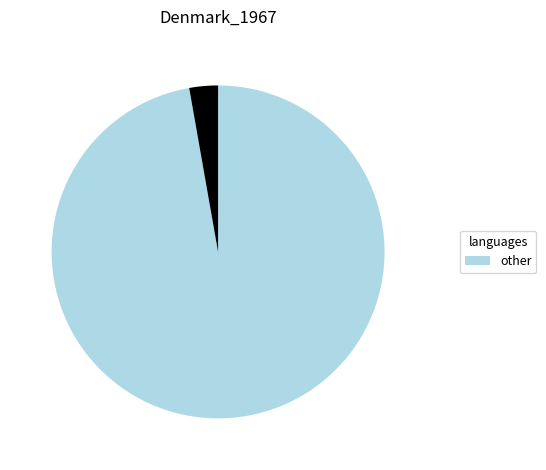

Does any single category account for the majority?

Yes